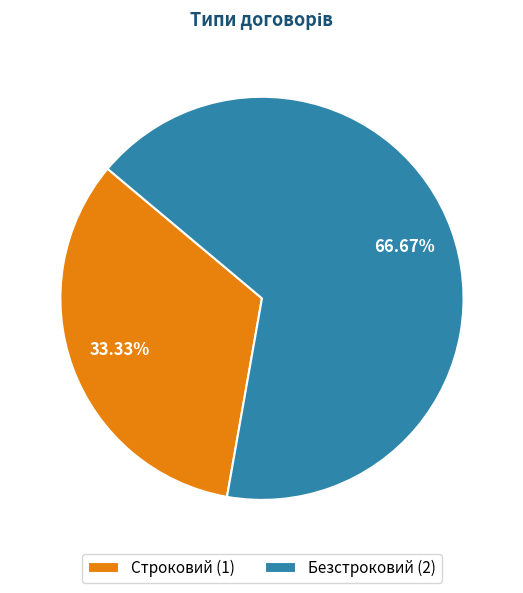

To the nearest percent, what is the average slice percentage?

50%